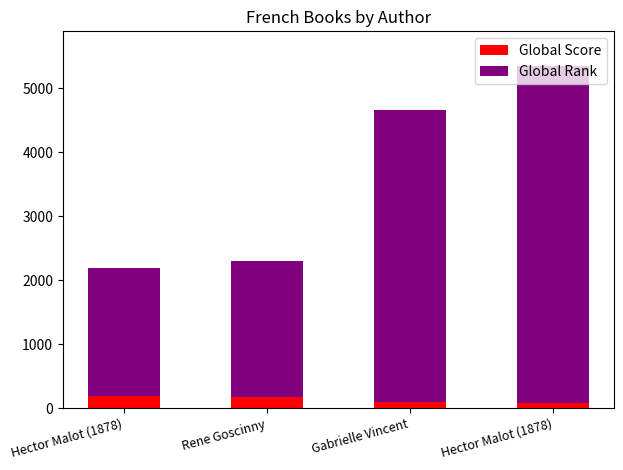

What are all the series names shown in the legend?

Global Score, Global Rank